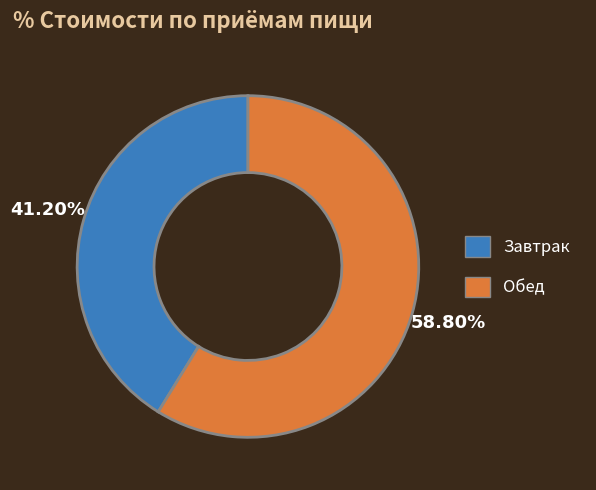

What portion of the pie excludes Обед?

41.2%